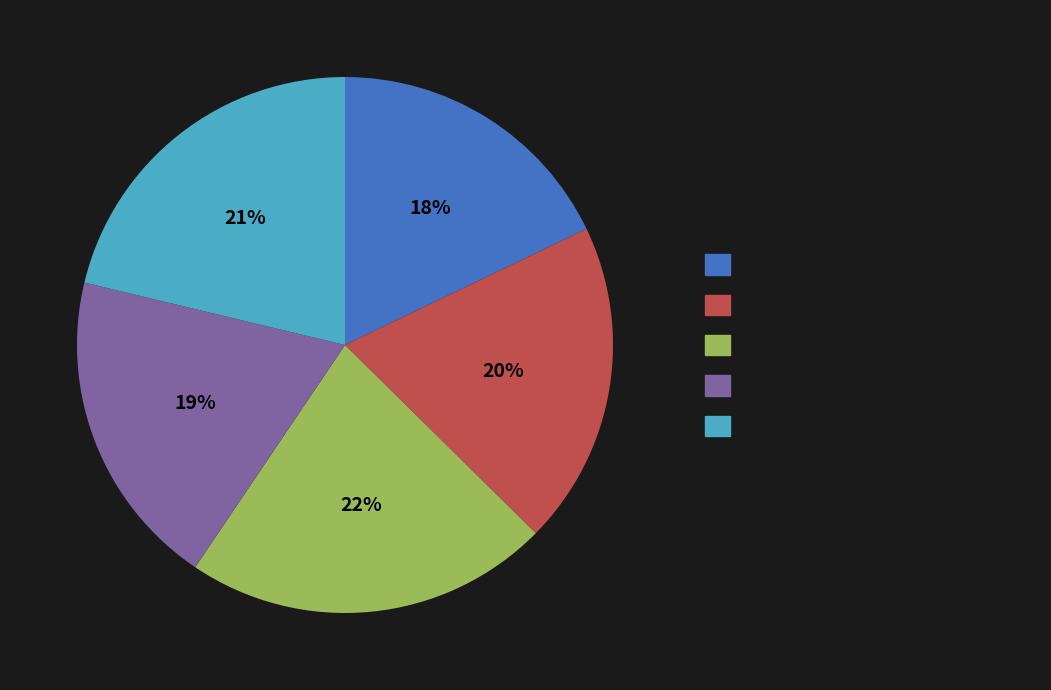

Count the number of slices in the pie.

5